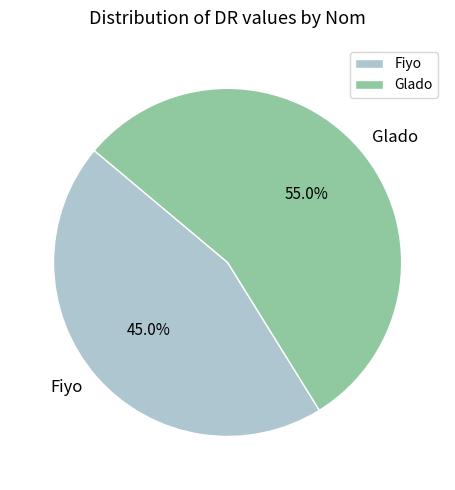

Approximately how many times larger is the value at Glado compared to Fiyo?

1.2